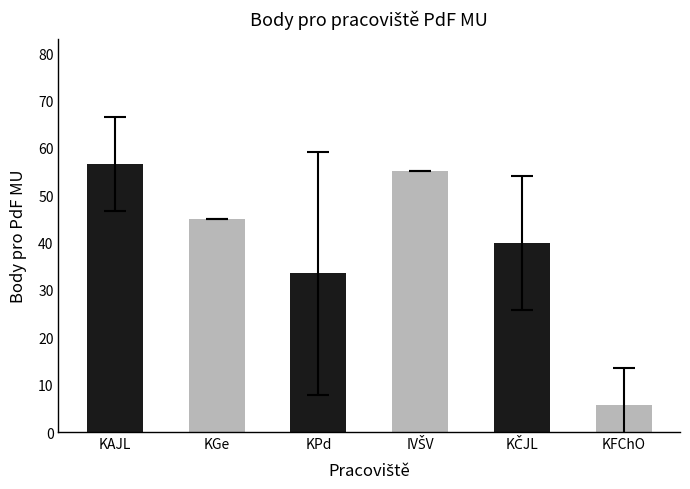

At which category does the chart reach its minimum across all series?

KFChO